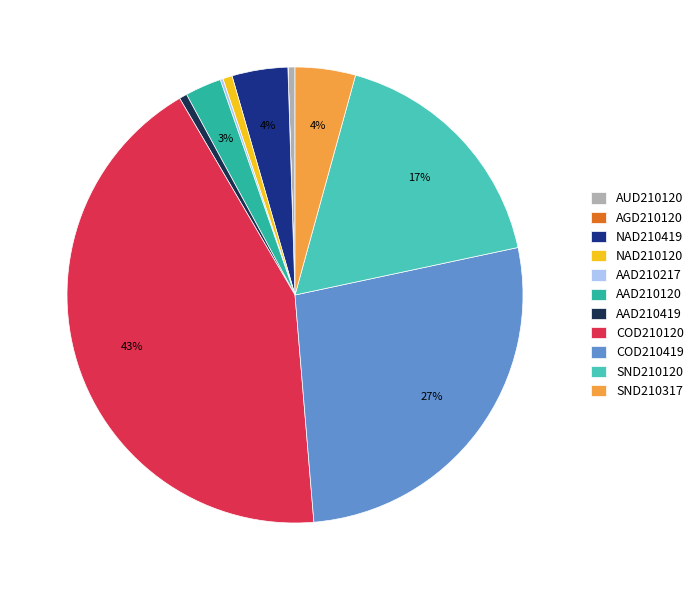

Which has a higher value, NAD210120 or NAD210419?

NAD210419